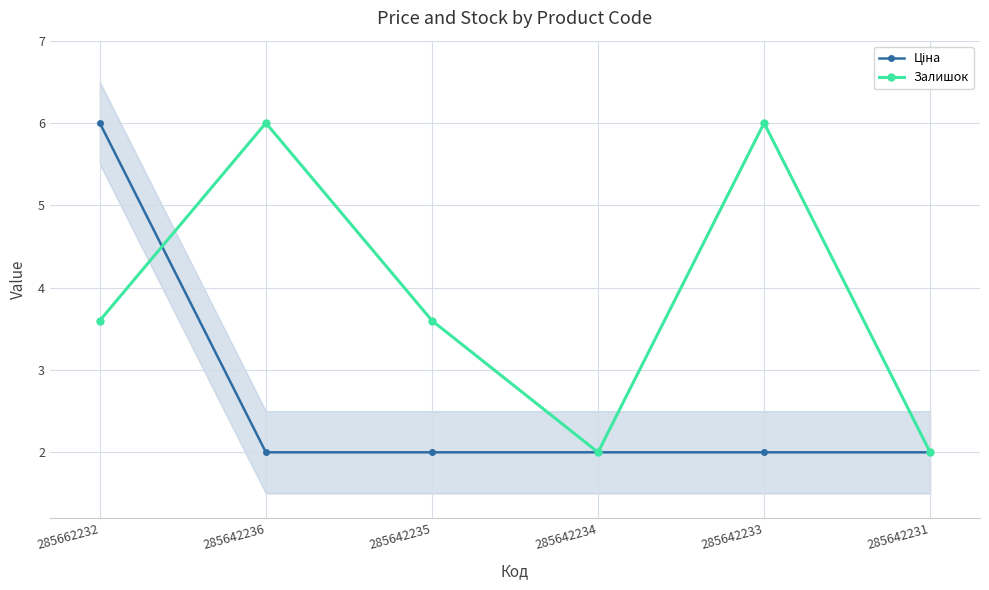

What are all the series names shown in the legend?

Ціна, Залишок